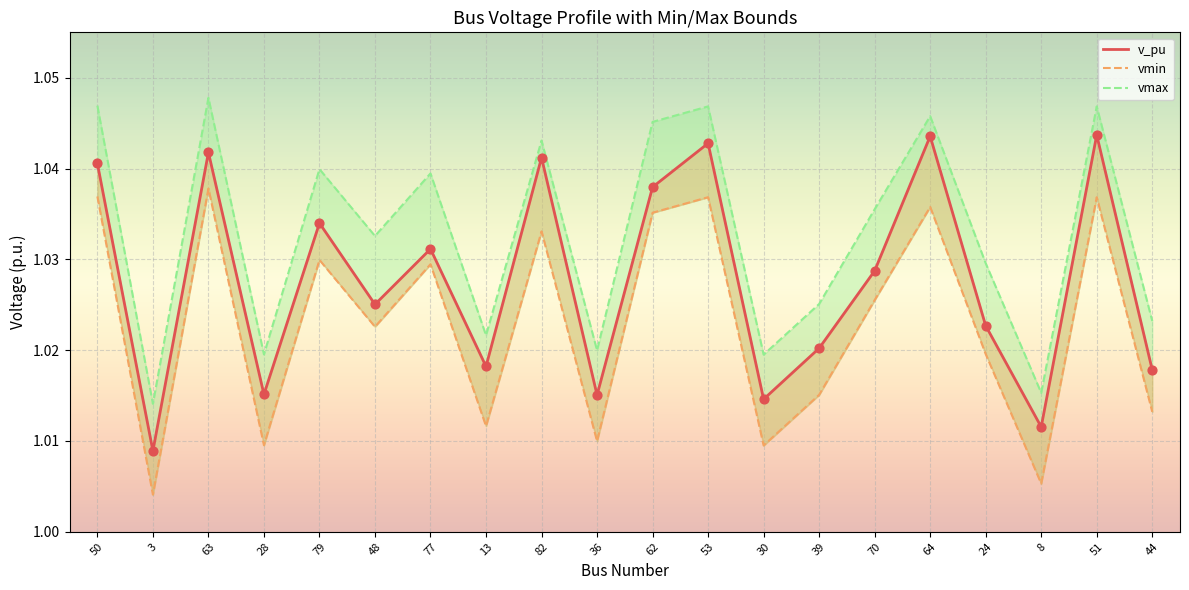

Between 53 and 36, which is larger?

53